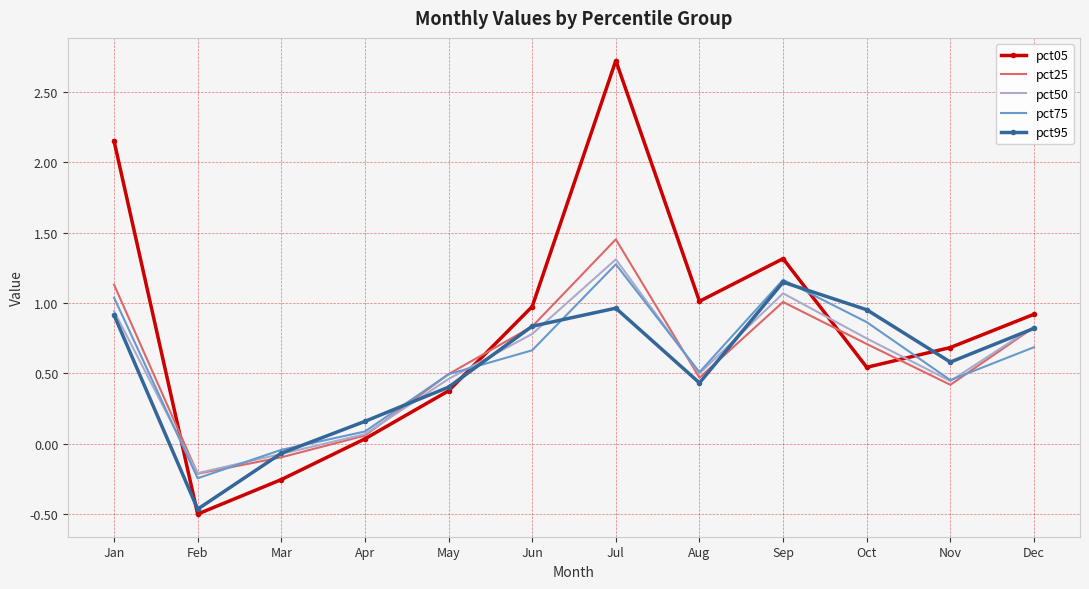

What is the minimum value for pct05?

-0.5